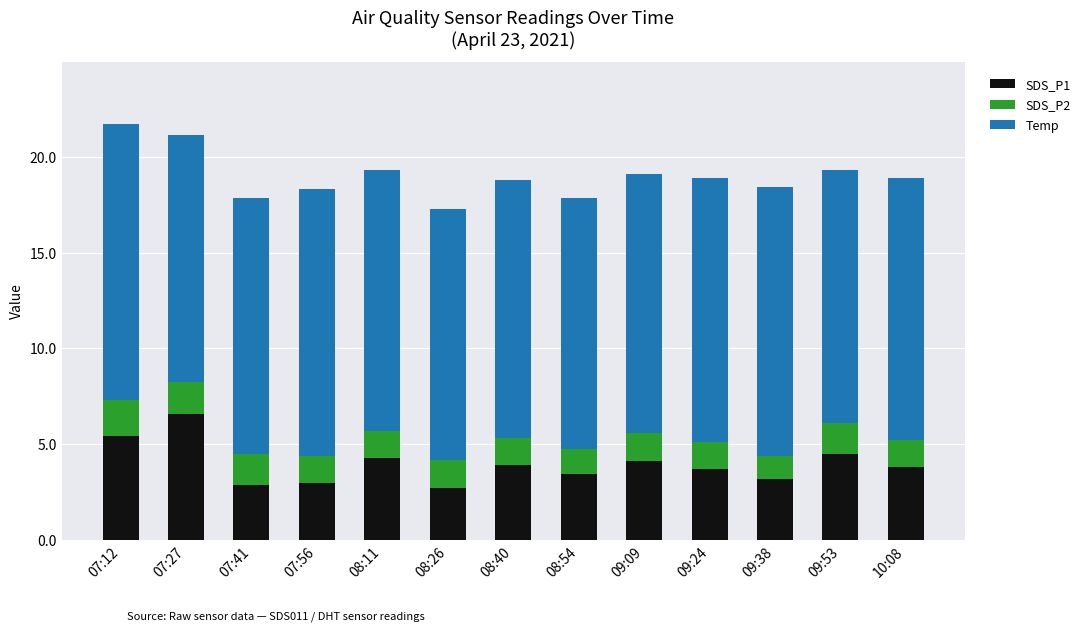

What is the lowest value of the SDS_P1 series?

2.7